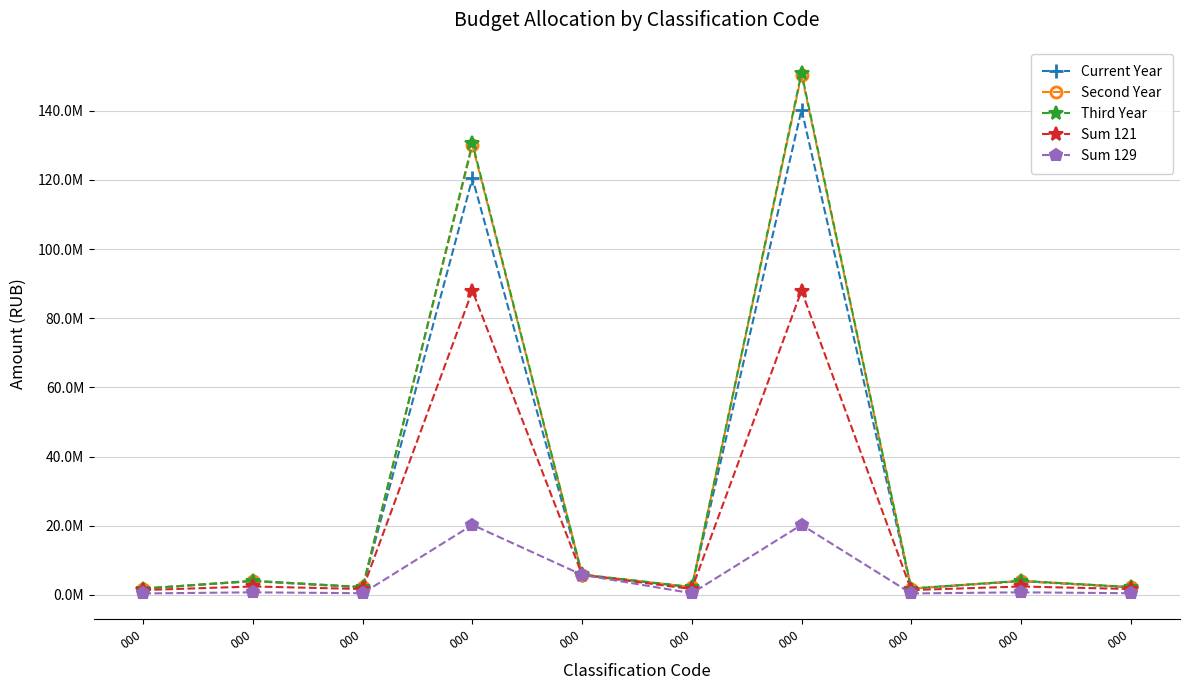

Where is Third Year nearest to the value 76390950?

000